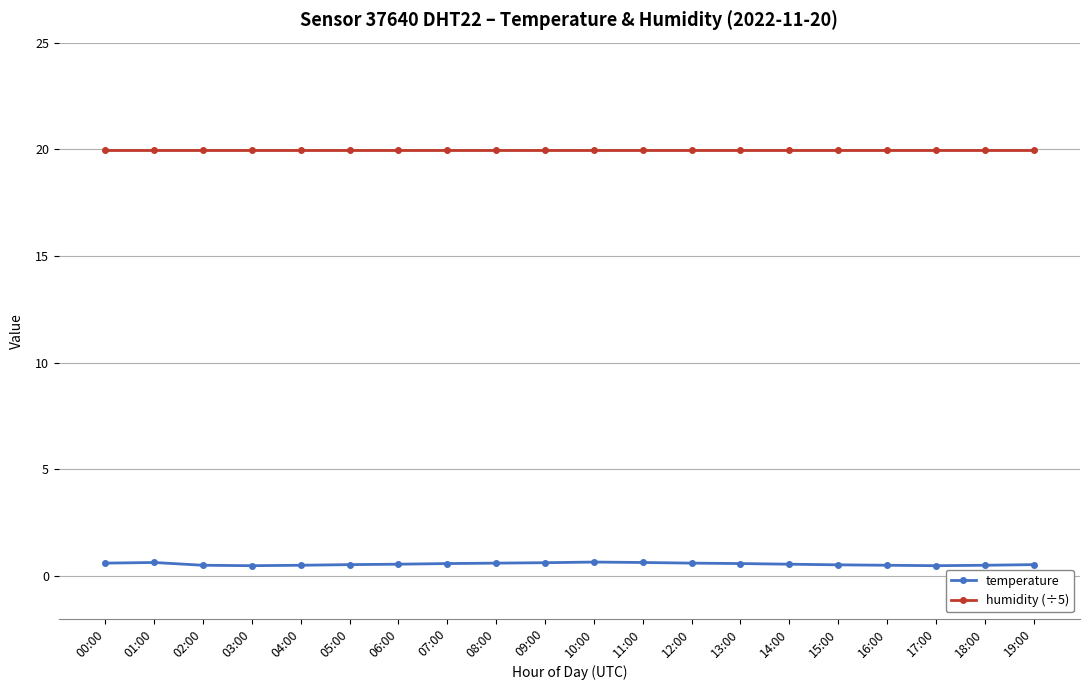

Which series has the largest range (max minus min)?

temperature